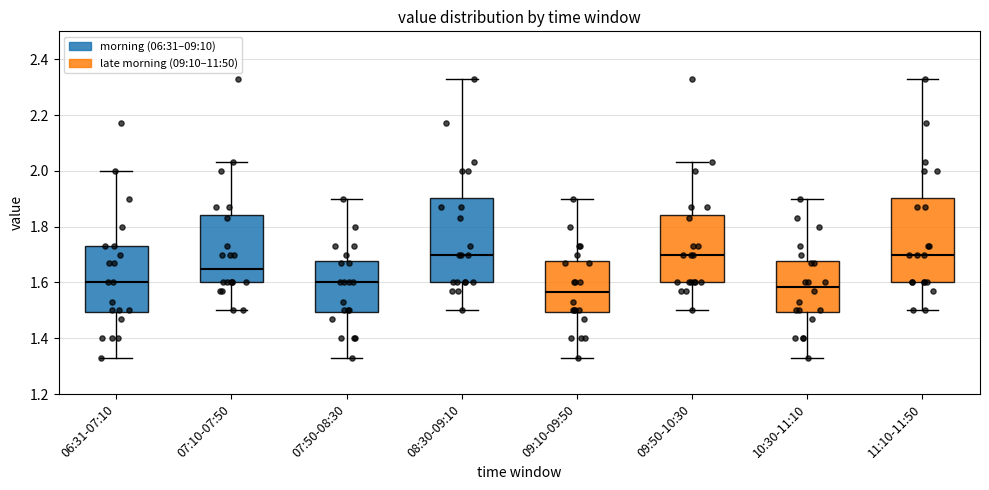

Where does the upper whisker of the box for 10:30-11:10 end on the y-axis? The values are not printed on the chart, so give them approximately, as read against the axis.

1.90